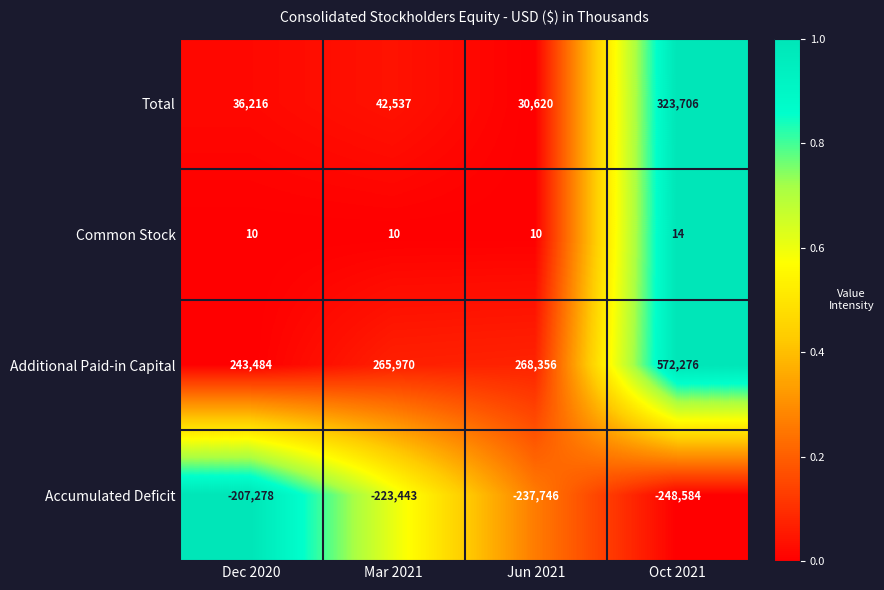

Which series changed the most between Jun 2021 and Oct 2021?

Additional Paid-in Capital